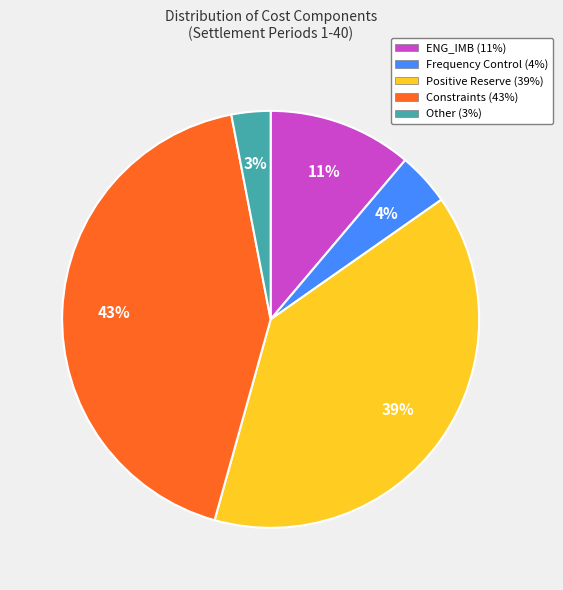

What percentage is the Positive Reserve slice, to the nearest percent?

39%